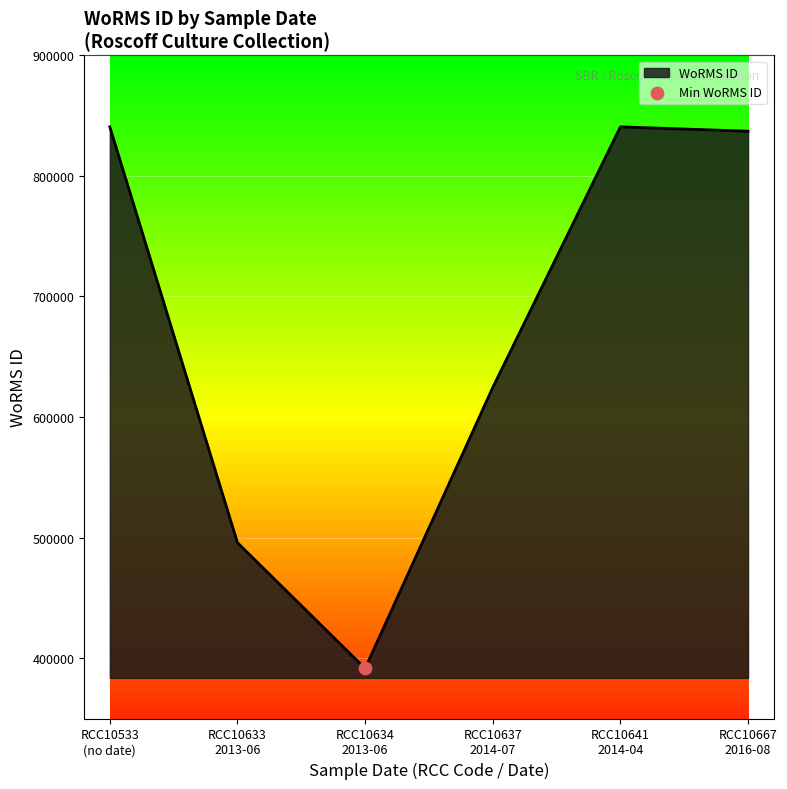

What is the difference between the second highest and minimum values?

449180